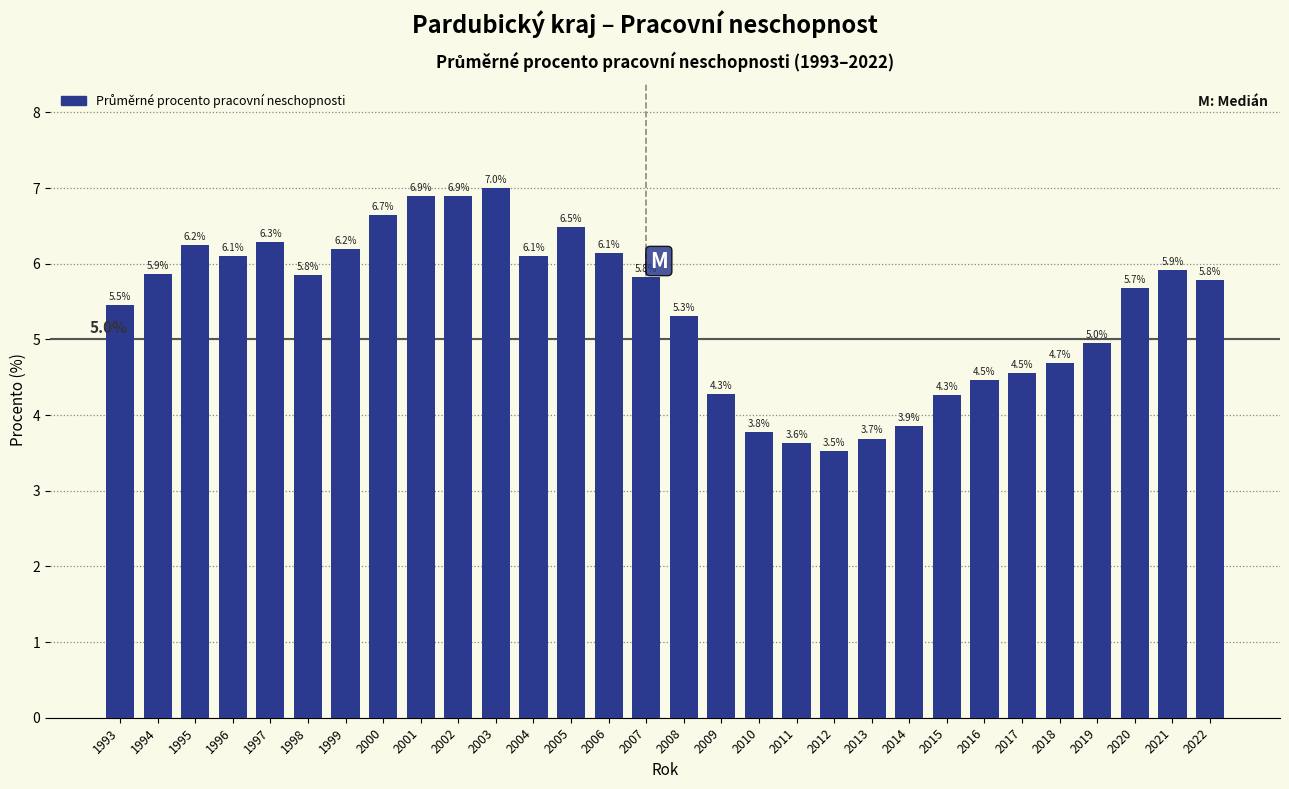

What is the change in value from 1999 to 2009?

-1.9